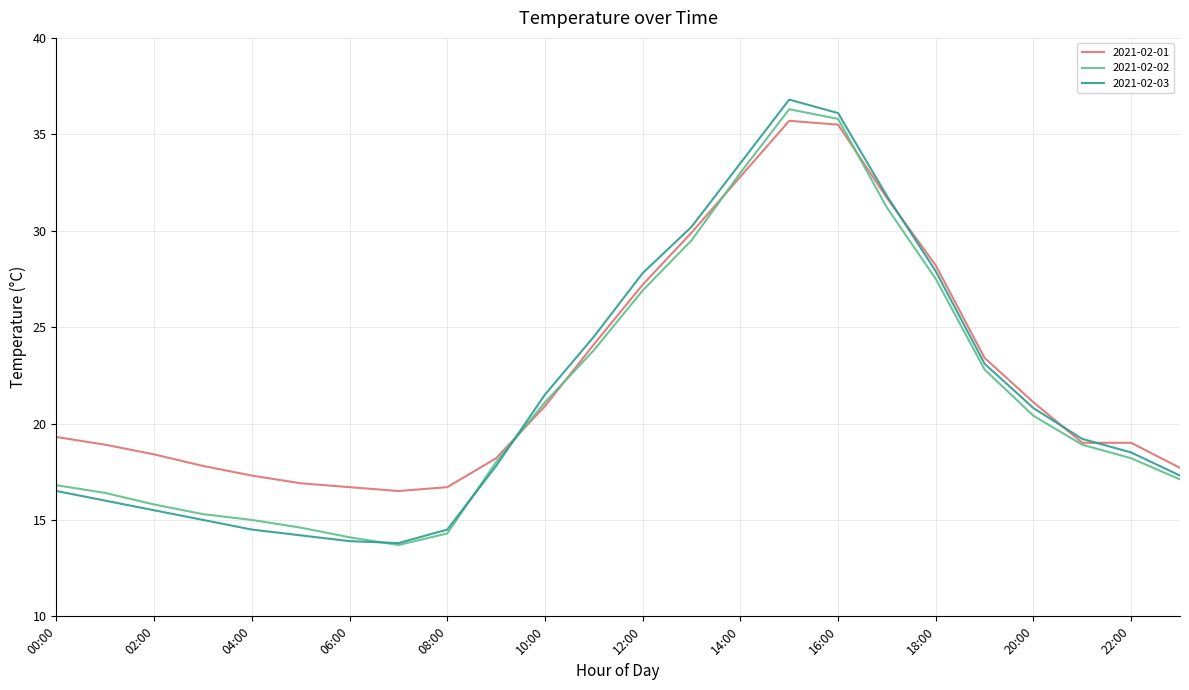

Which series has the widest spread of values?

2021-02-03